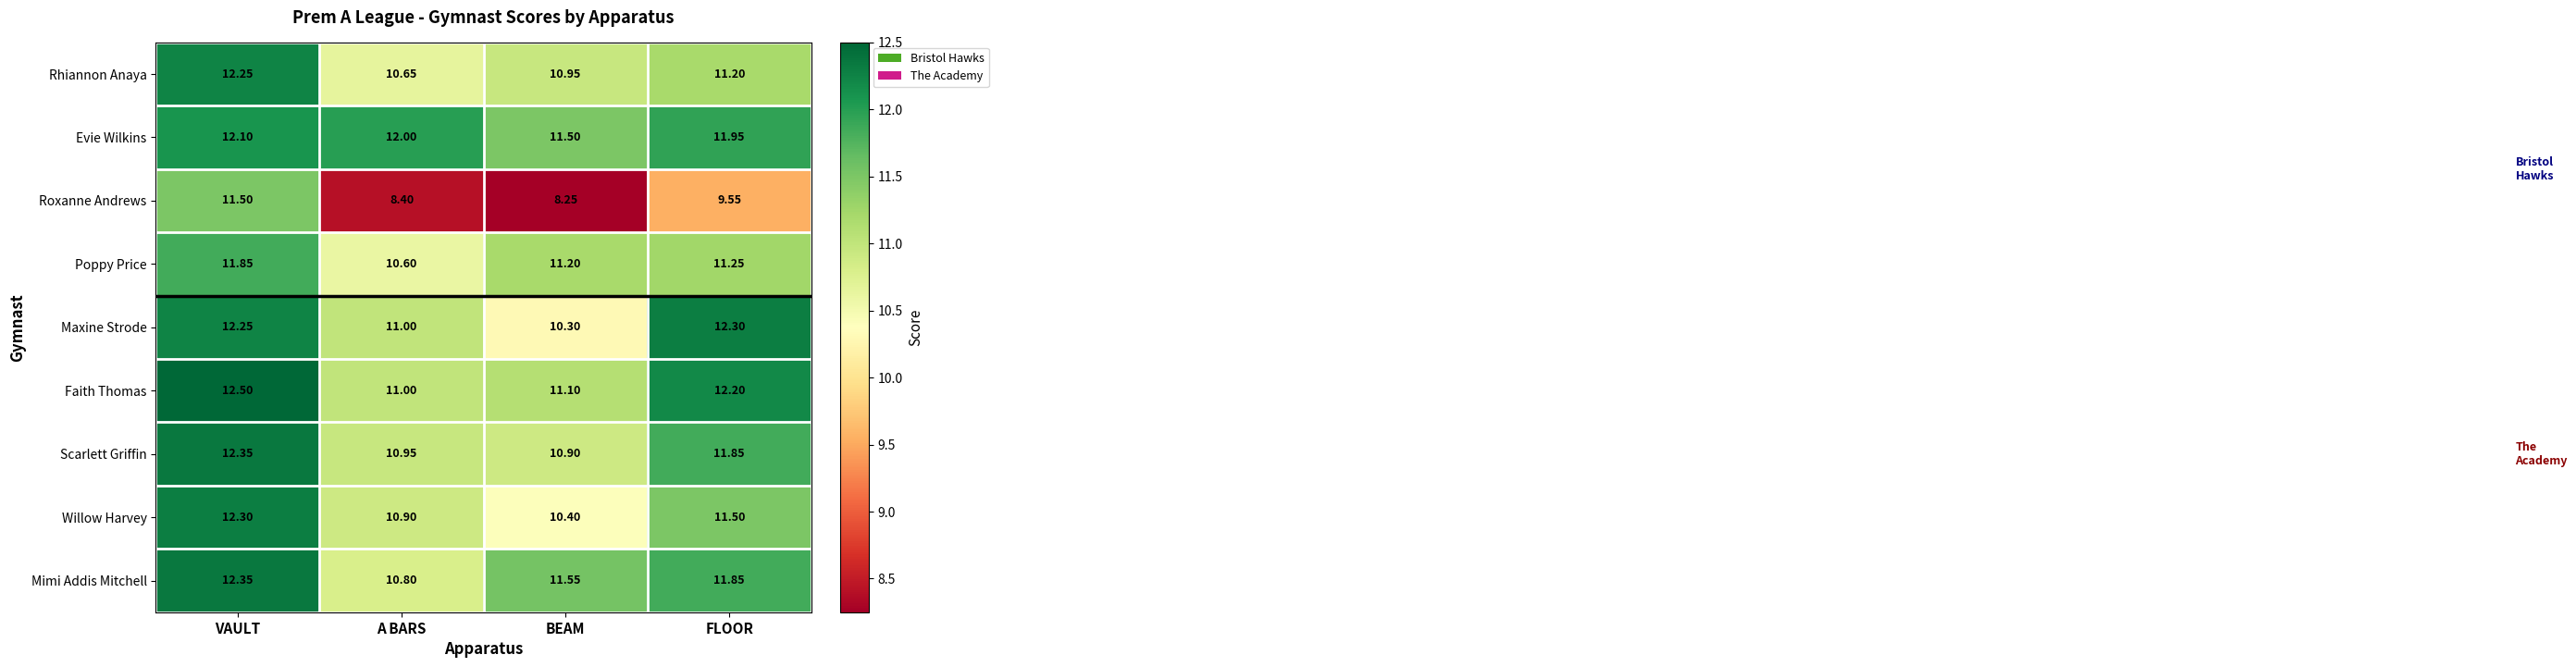

Rank the categories by Poppy Price value from highest to lowest.

VAULT, FLOOR, BEAM, A BARS